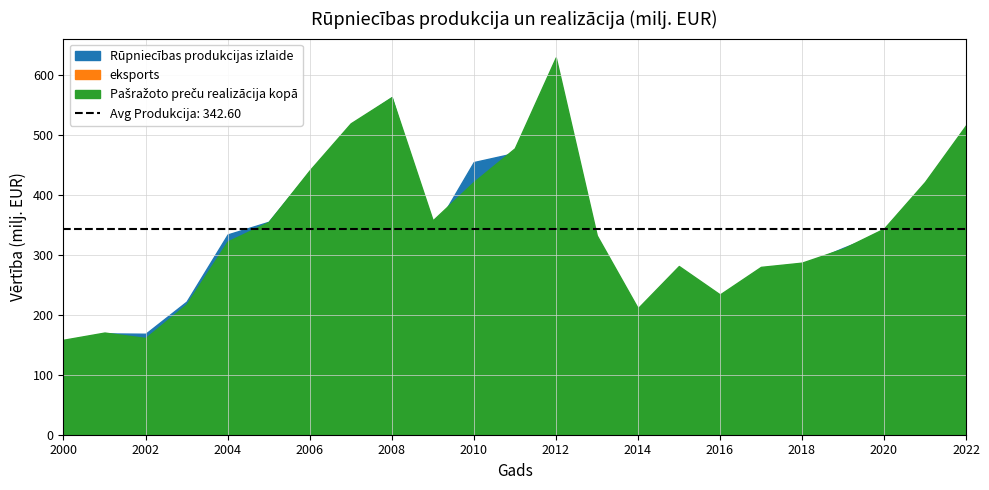

What is the approximate value of eksports at 2014?

54.5